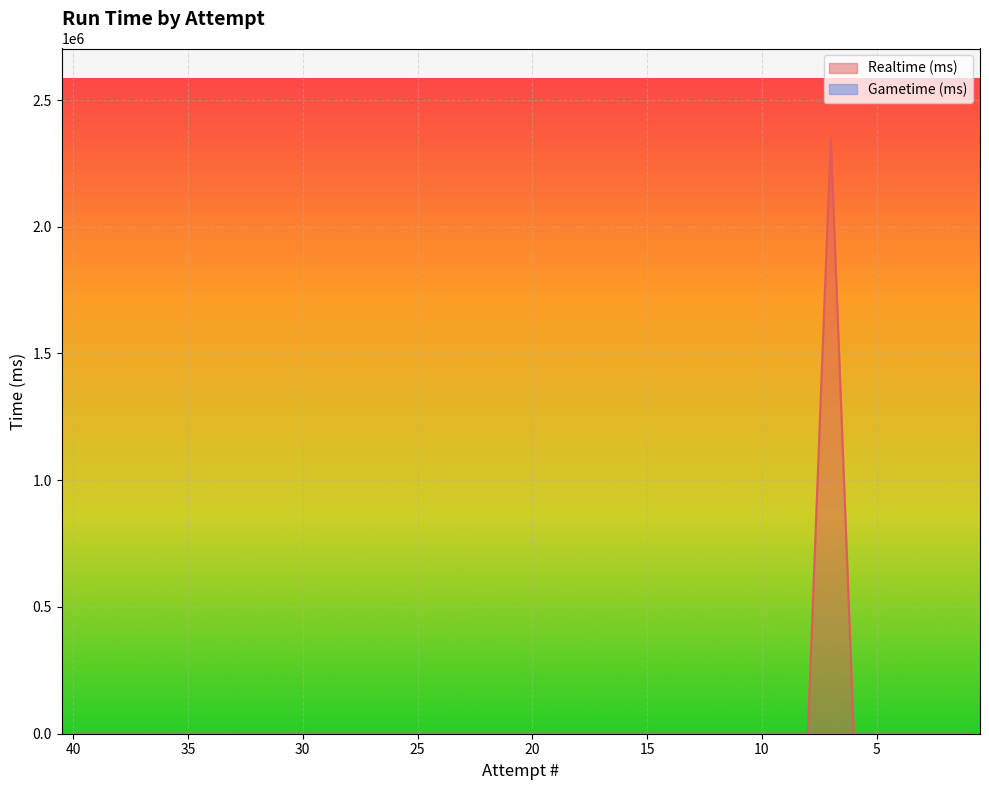

Reading left to right, transcribe all the data shown in this chart.

40=0	39=0	38=0	37=0	36=0	35=0	34=0	33=0	32=0	31=0	30=0	29=0	28=0	27=0	26=0	25=0	24=0	23=0	22=0	21=0	20=0	19=0	18=0	17=0	16=0	15=0	14=0	13=0	12=0	11=0	10=0	9=0	8=0	7=2350605	6=0	5=0	4=0	3=0	2=0	1=0